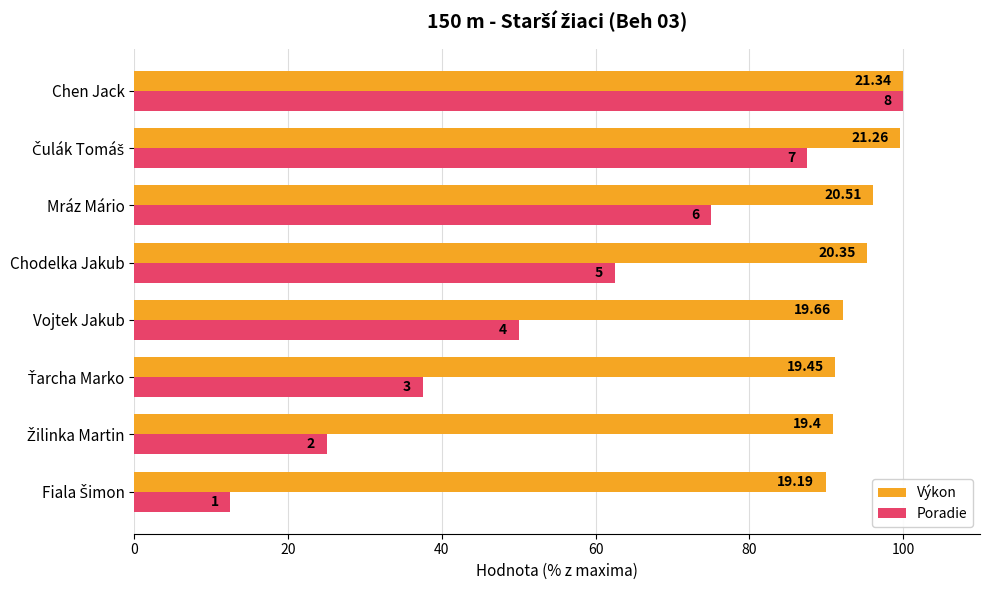

What are all the series names shown in the legend?

Výkon, Poradie